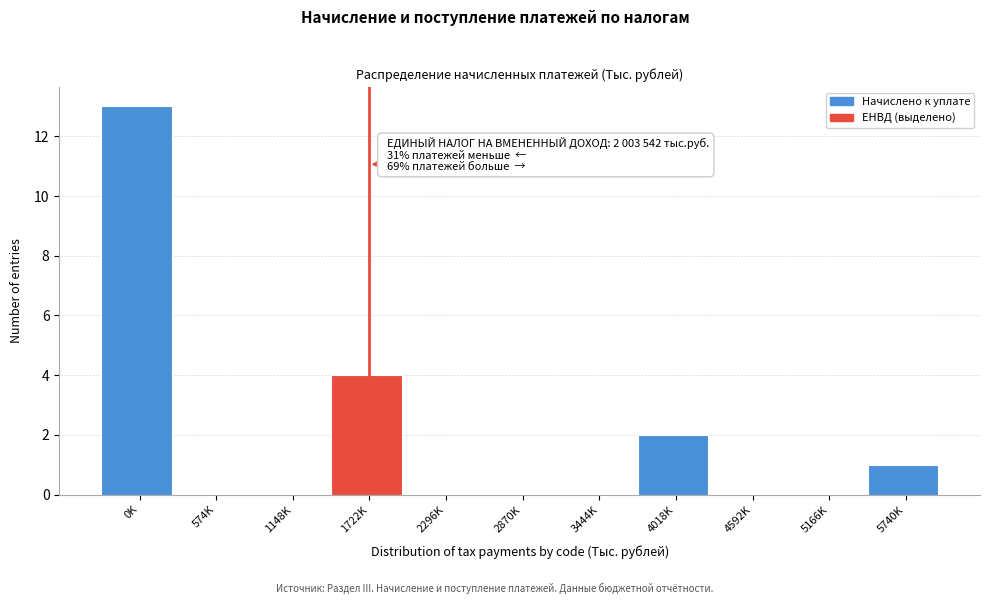

Reading right to left, extract all data points from this chart.

5740K=1	5166K=0	4592K=0	4018K=2	3444K=0	2870K=0	2296K=0	1722K=4	1148K=0	574K=0	0K=13